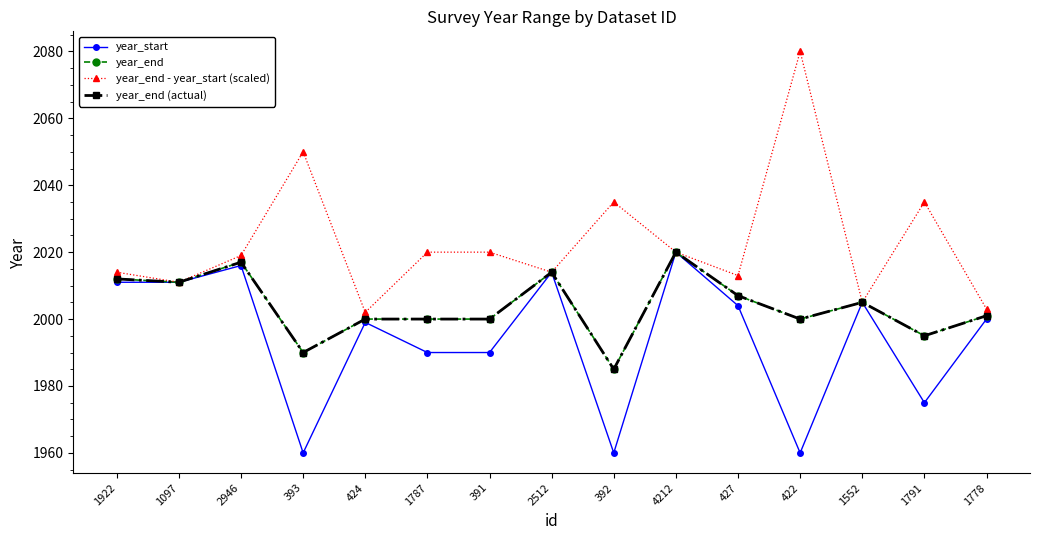

Does the chart have visible grid lines?

No